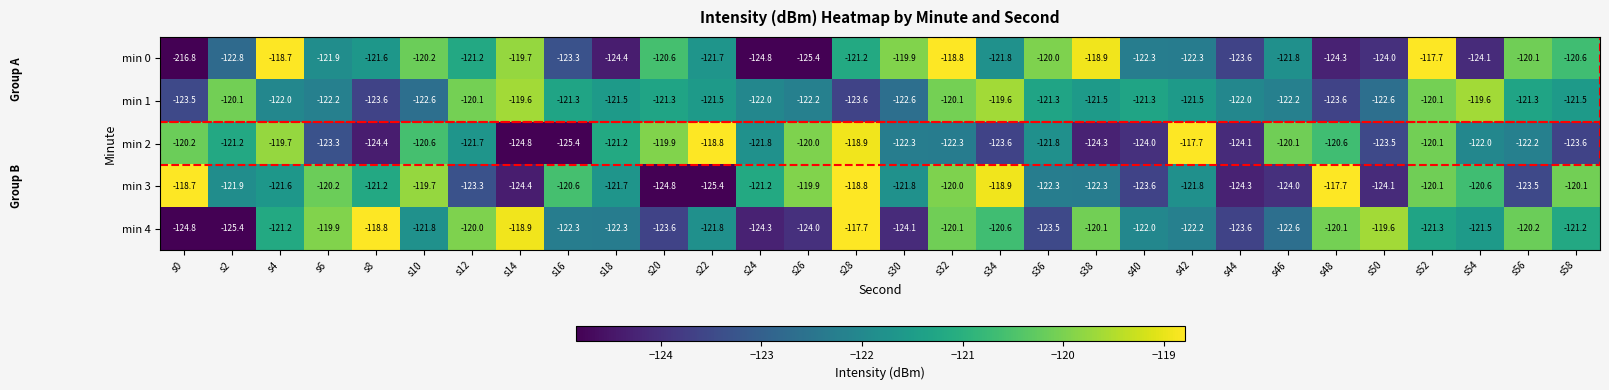

Between s16 and s36, which series saw the biggest shift?

min 2